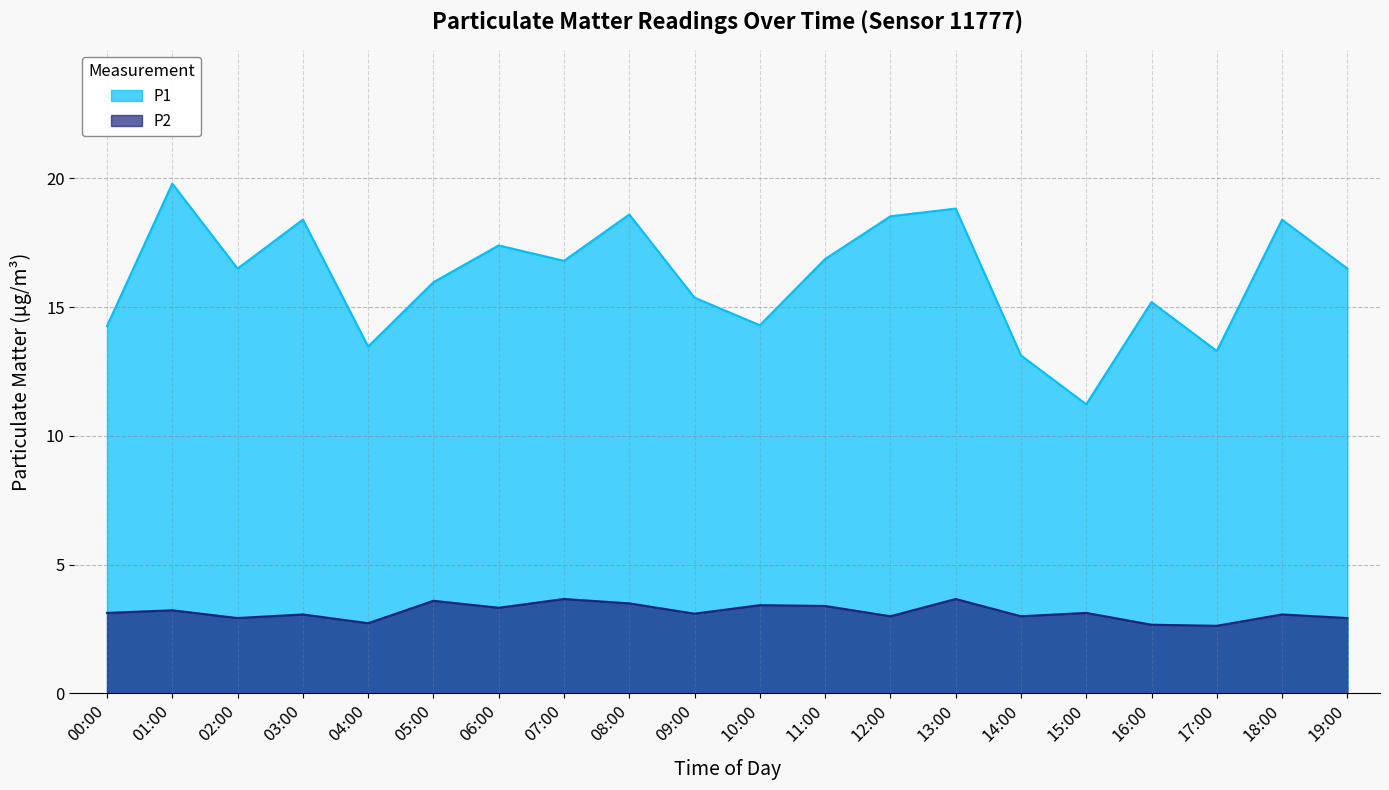

Reading left to right, extract all data points from this chart.

P1: 00:00=14.3	01:00=19.8	02:00=16.5	03:00=18.4	04:00=13.5	05:00=16.0	06:00=17.4	07:00=16.8	08:00=18.6	09:00=15.4	10:00=14.3	11:00=16.9	12:00=18.5	13:00=18.8	14:00=13.1	15:00=11.2	16:00=15.2	17:00=13.3	18:00=18.4	19:00=16.5
P2: 00:00=3.1	01:00=3.2	02:00=2.9	03:00=3.1	04:00=2.7	05:00=3.6	06:00=3.3	07:00=3.7	08:00=3.5	09:00=3.1	10:00=3.4	11:00=3.4	12:00=3.0	13:00=3.7	14:00=3.0	15:00=3.1	16:00=2.7	17:00=2.6	18:00=3.1	19:00=2.9